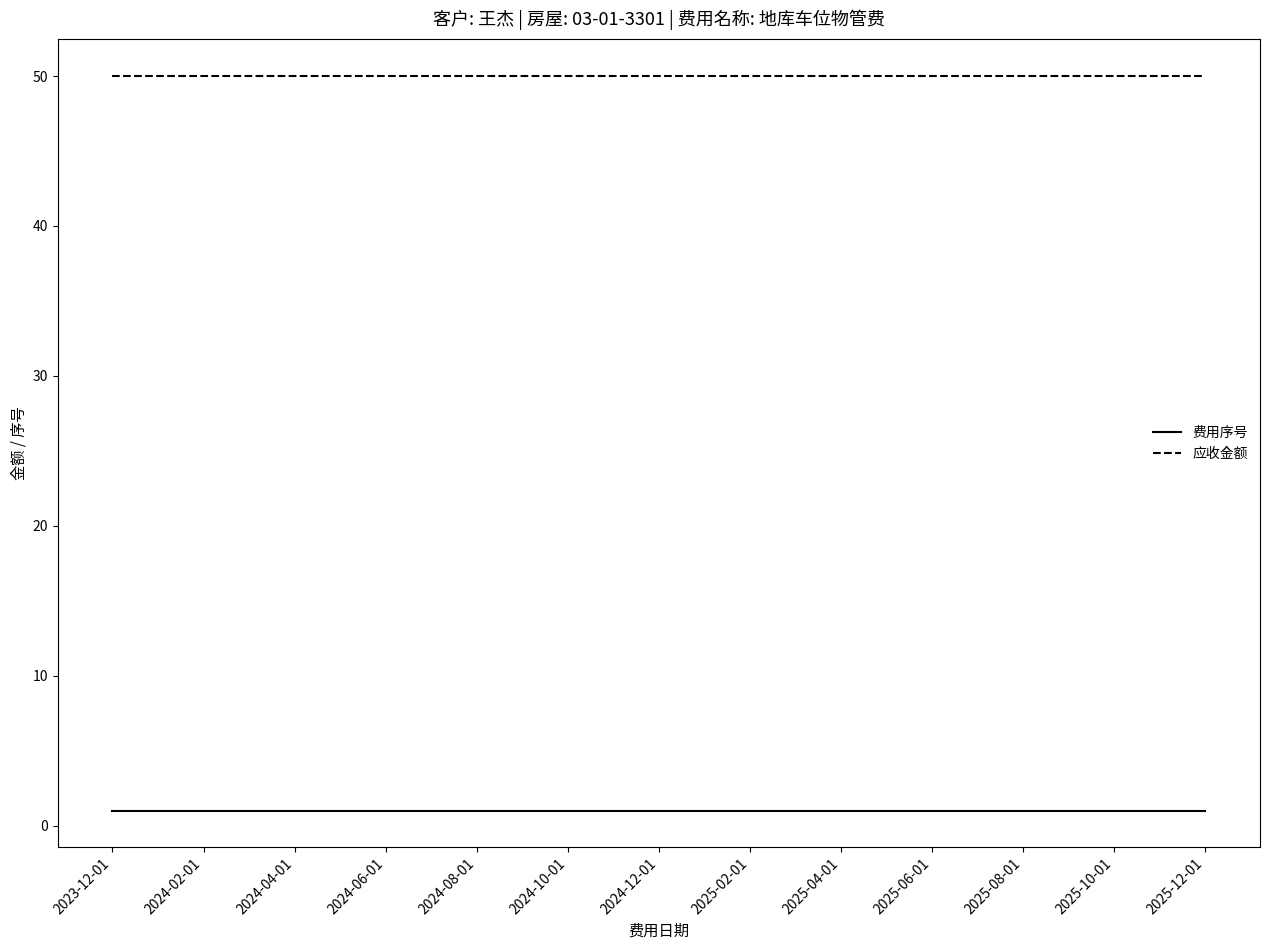

Which series has the largest total across all categories?

应收金额